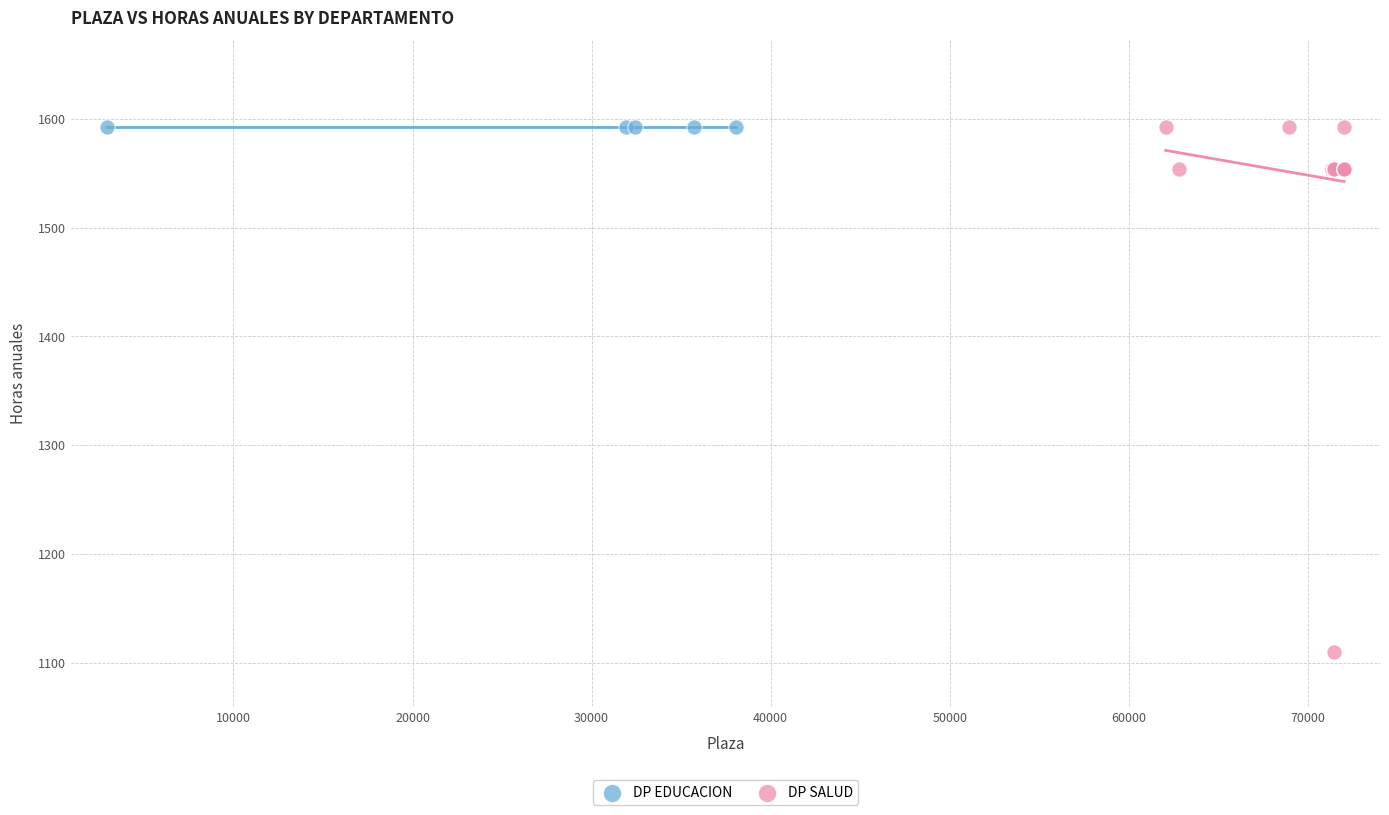

Which series reaches the minimum Y coordinate?

DP SALUD